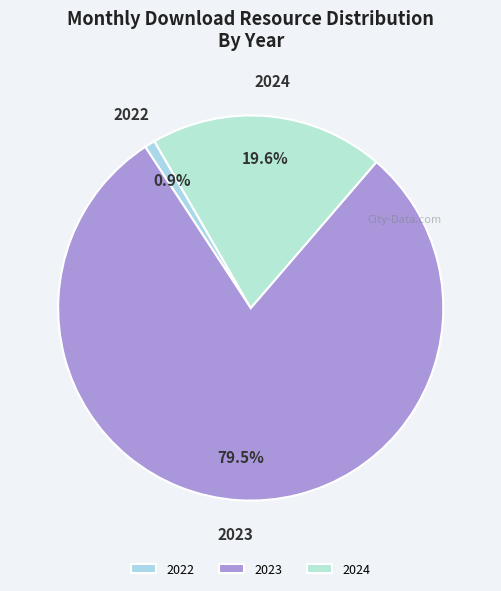

To the nearest percent, what is the average slice percentage?

33%